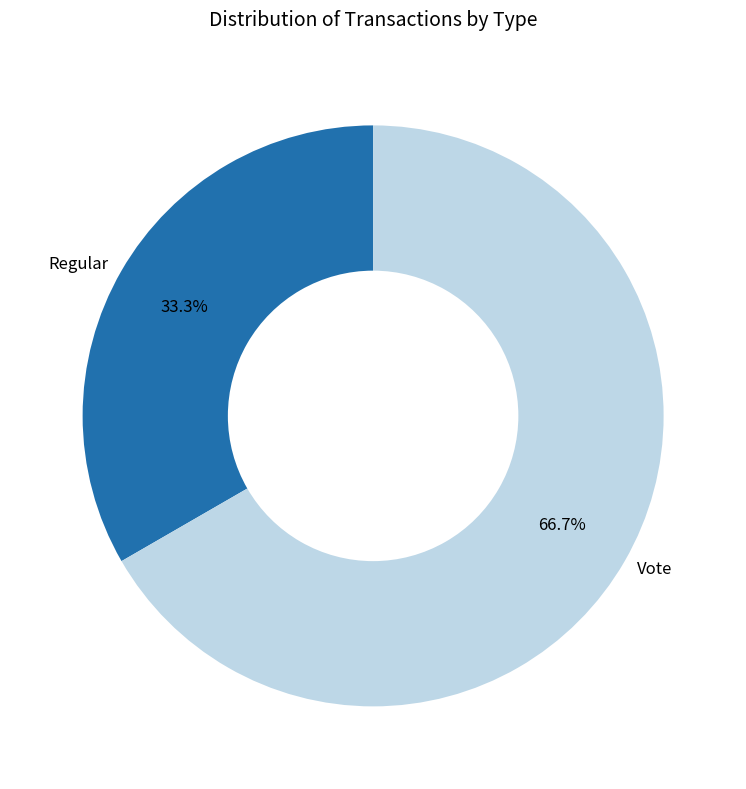

Rank the categories by value from highest to lowest.

Vote, Regular